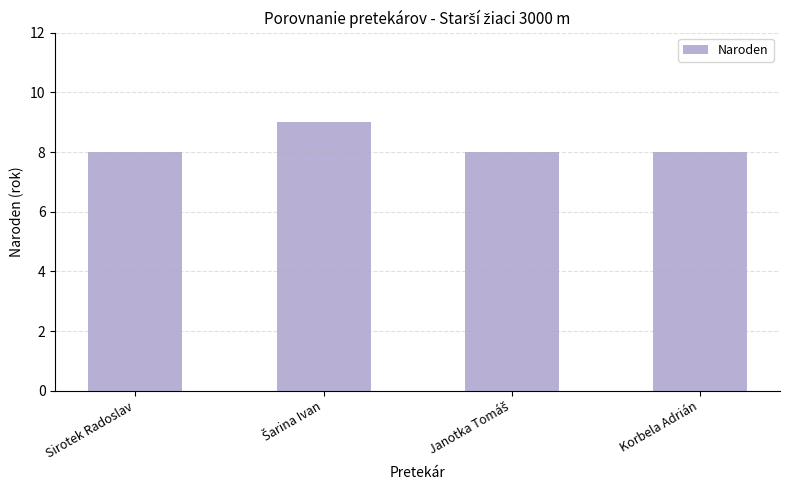

What is the value of the 4th bar from the left?

8